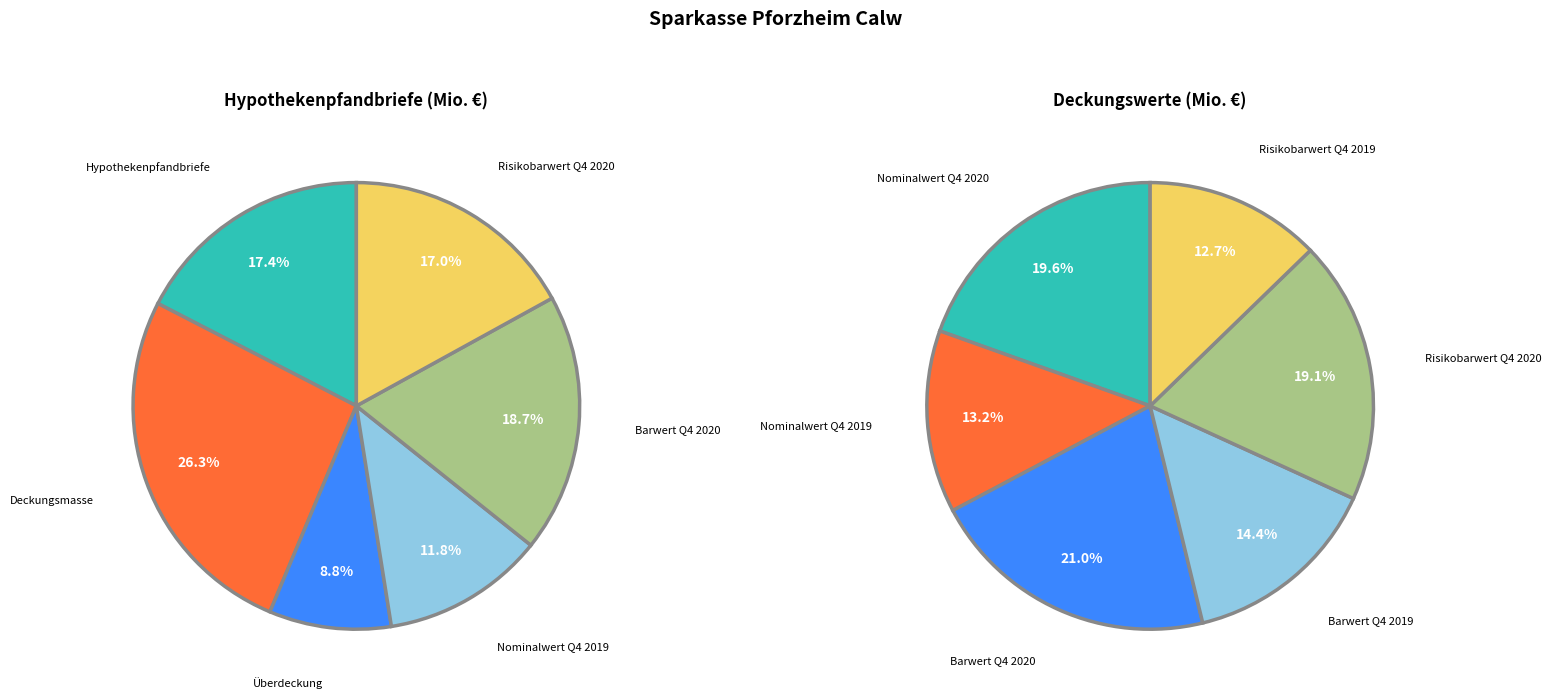

To the nearest percent, what is the combined percentage of Hypothekenpfandbriefe and Deckungsmasse?

44%